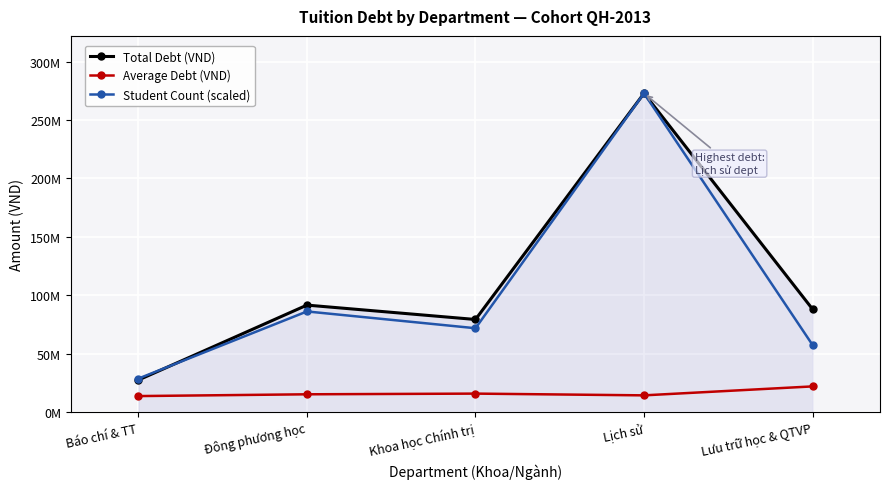

What is the value of the Total Debt (VND) point at the 1st from the left?

27500000.0